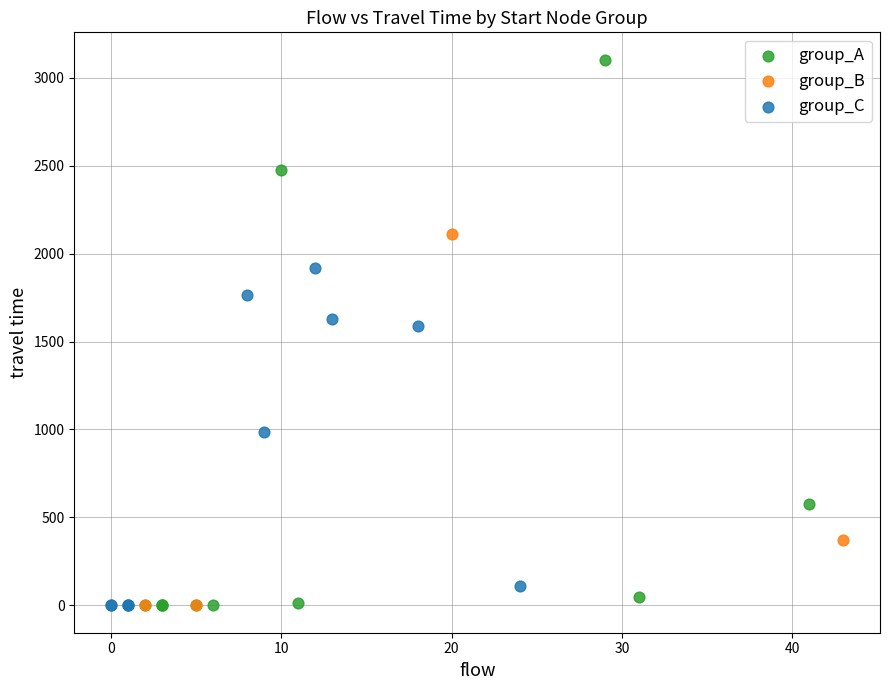

Which series contains the highest Y value?

group_A